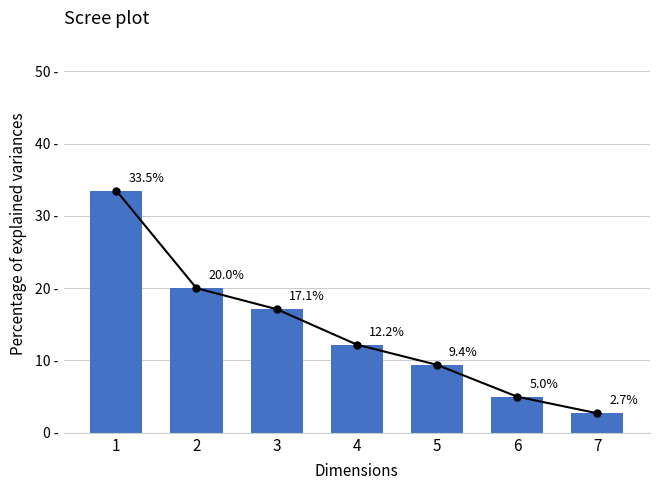

Read the value at 5.

9.4